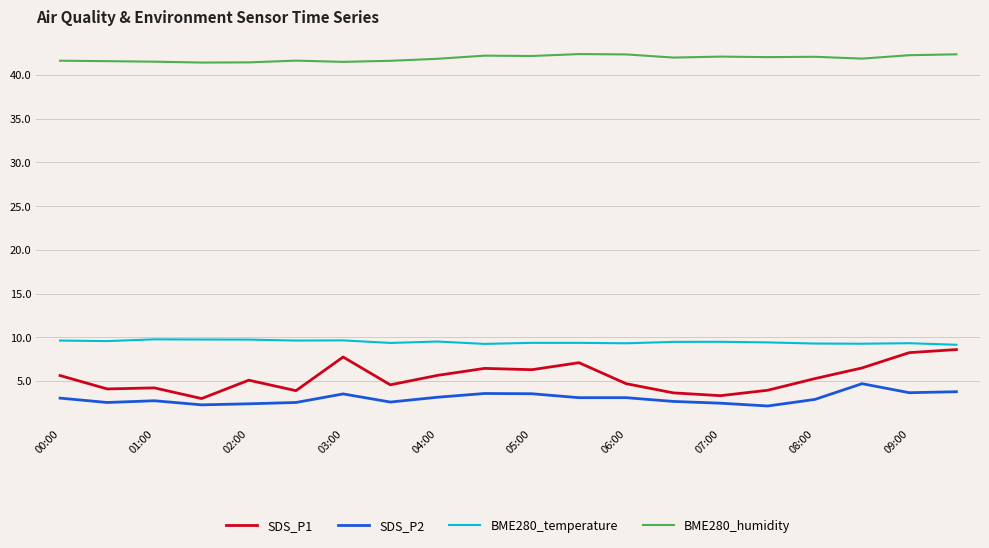

True or false: BME280_humidity and SDS_P1 intersect in this chart.

False